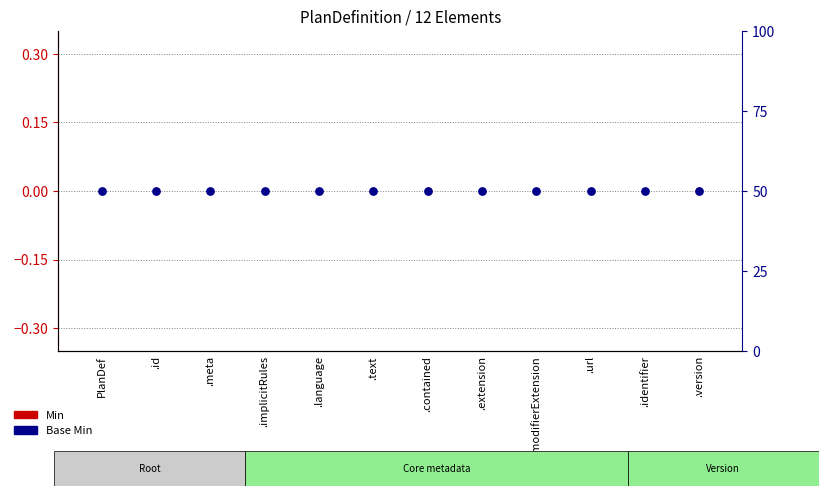

What are all the series names shown in the legend?

Min, Base Min